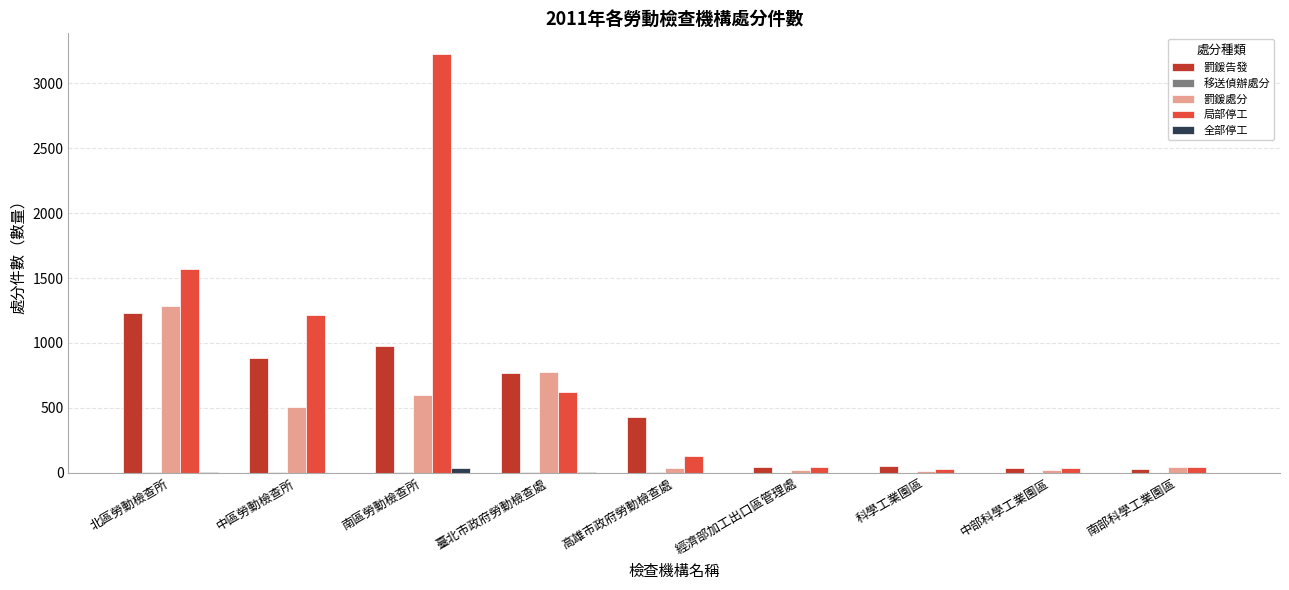

The 局部停工 series shows 711 at 中區勞動檢查所. True or false?

False